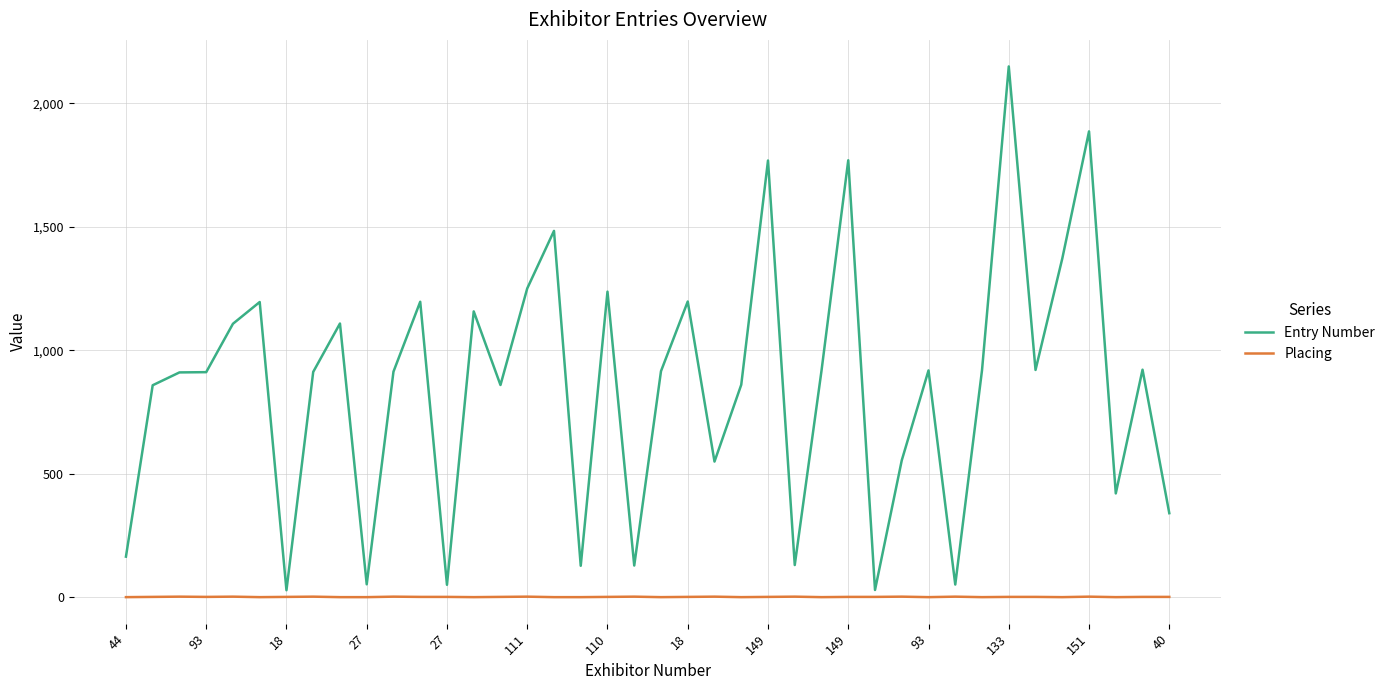

Which series has the widest spread of values?

Entry Number